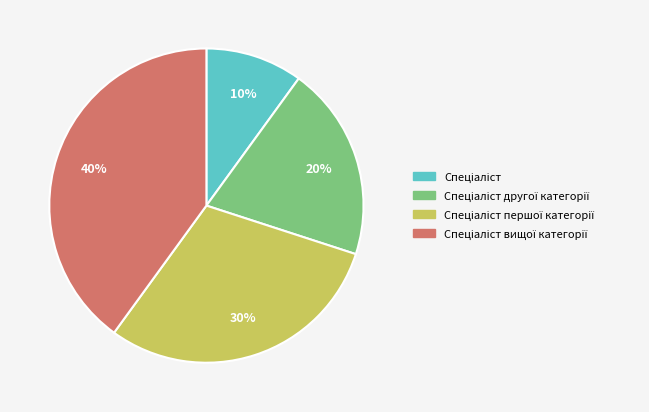

To the nearest percent, what is the difference between the largest and smallest slice percentages?

30%